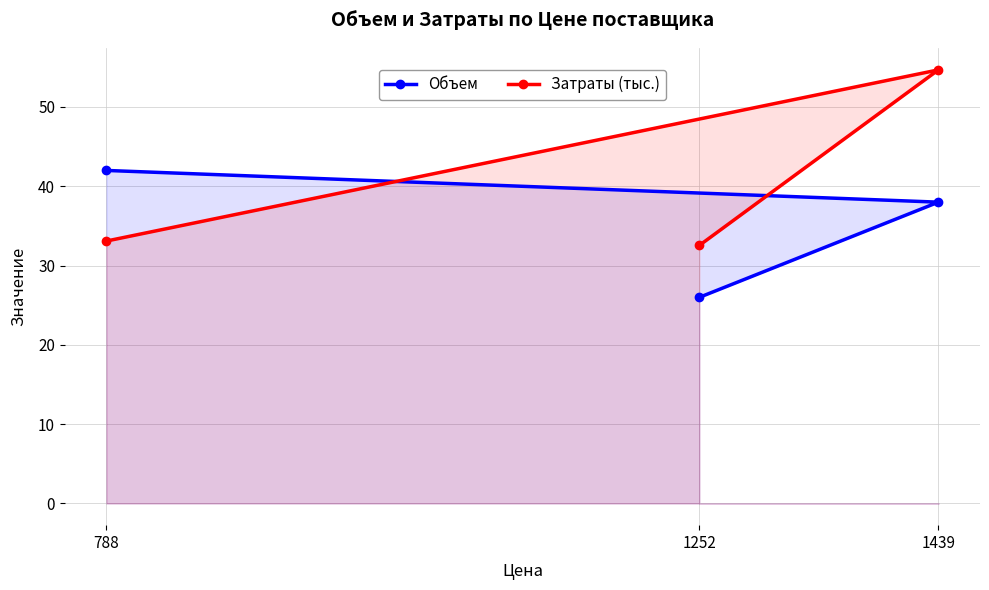

Where is Затраты (тыс.) nearest to the value 43?

788